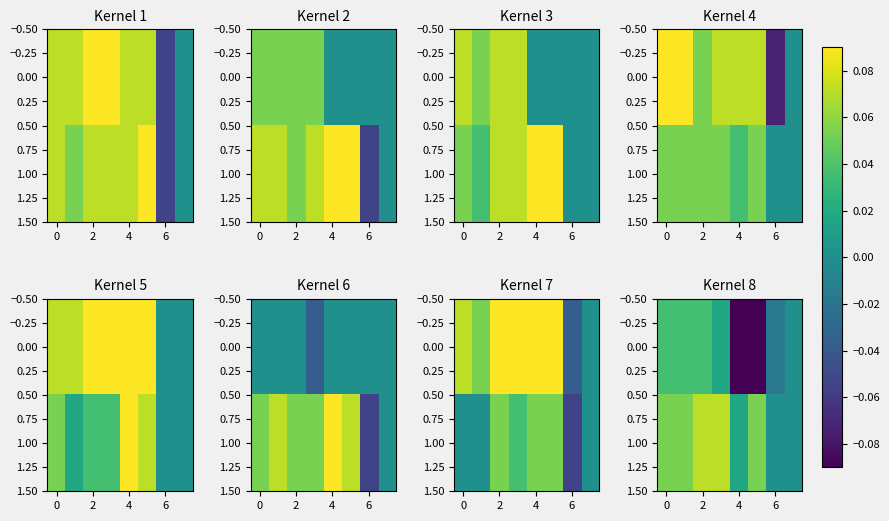

What is the smallest value displayed?

-0.1